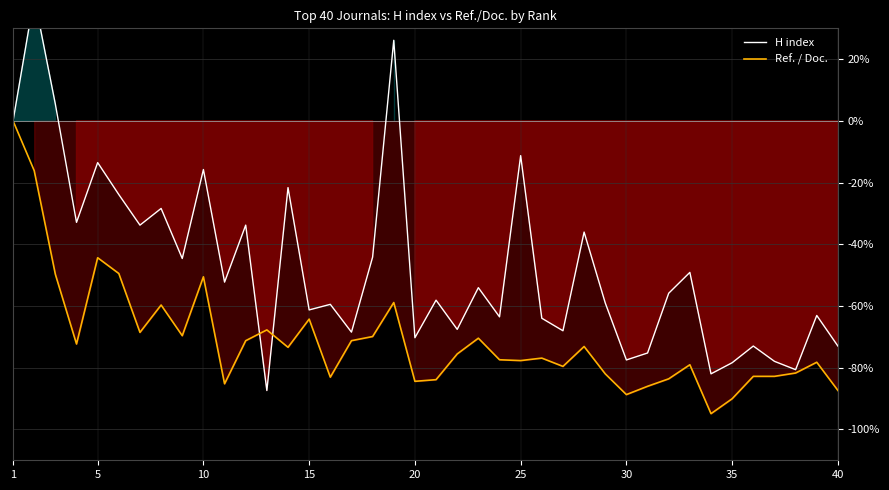

Is it true that Ref. / Doc. equals -44.4 at 5?

True